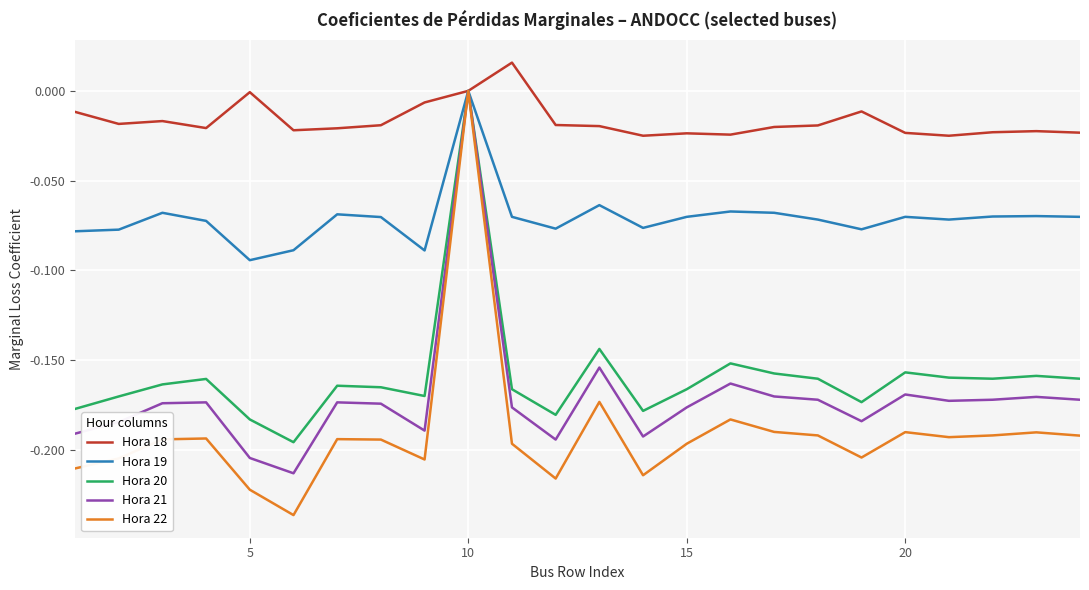

Which series has the largest total across all categories?

Hora 18